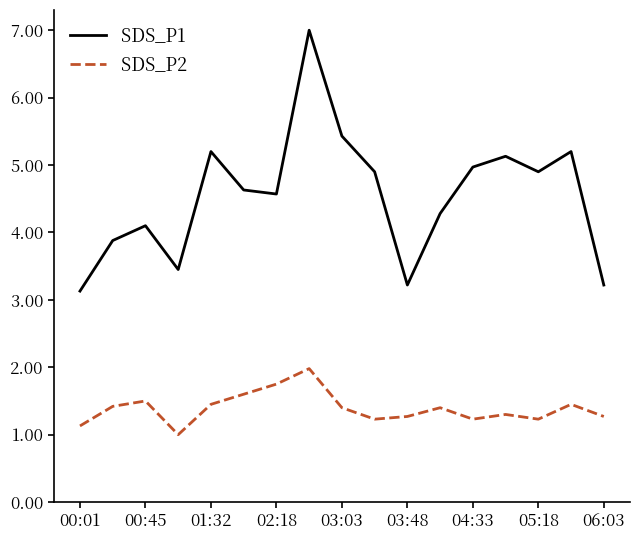

What is the maximum value for SDS_P1?

7.0